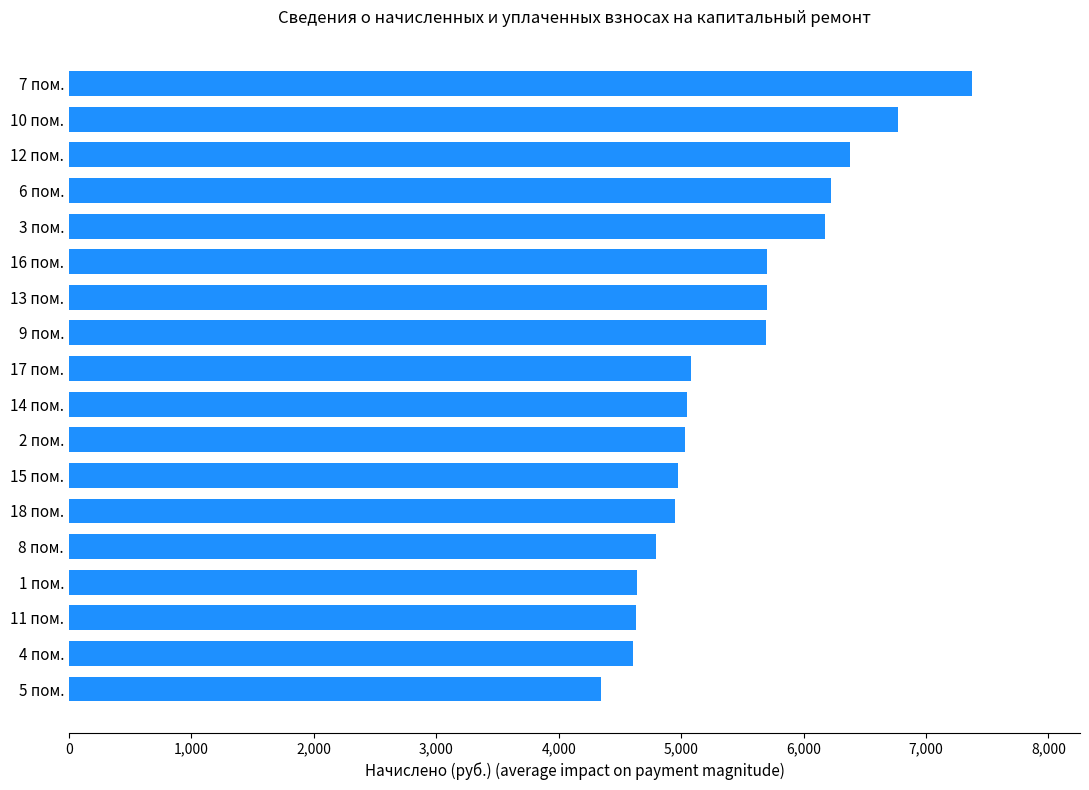

Is it true that the value at 7 пом. is 7372.8?

True